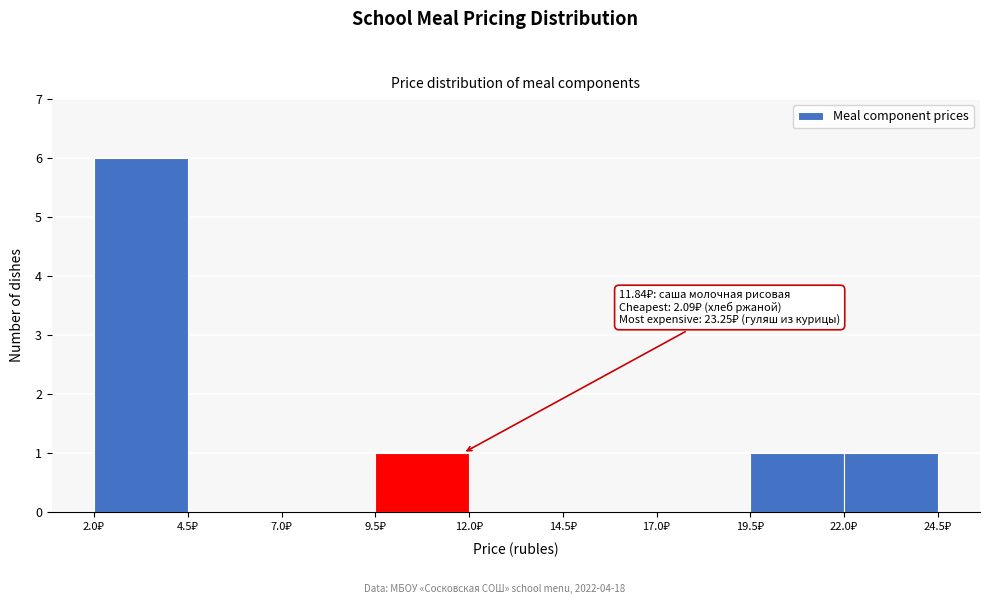

Which range on the x-axis has the tallest bar?

2.0 to 4.5